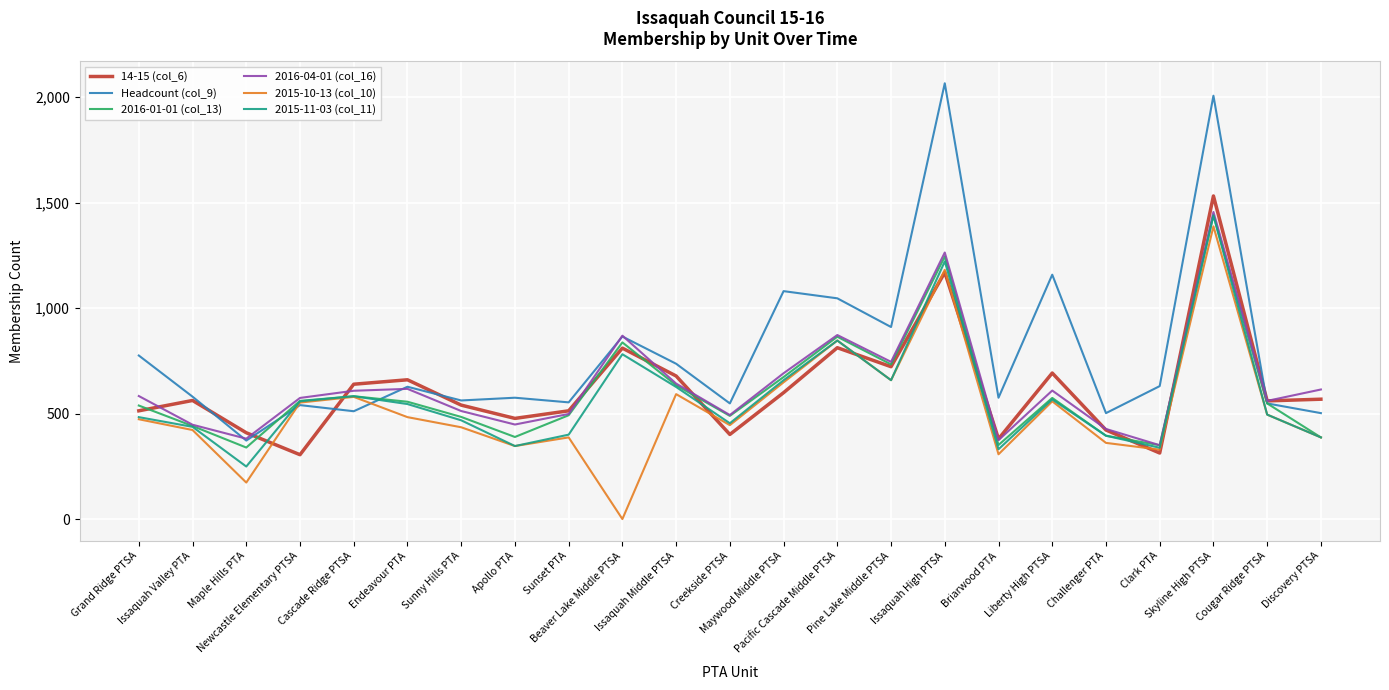

Read the 14-15 (col_6) value at Apollo PTA, to the nearest 100.

500